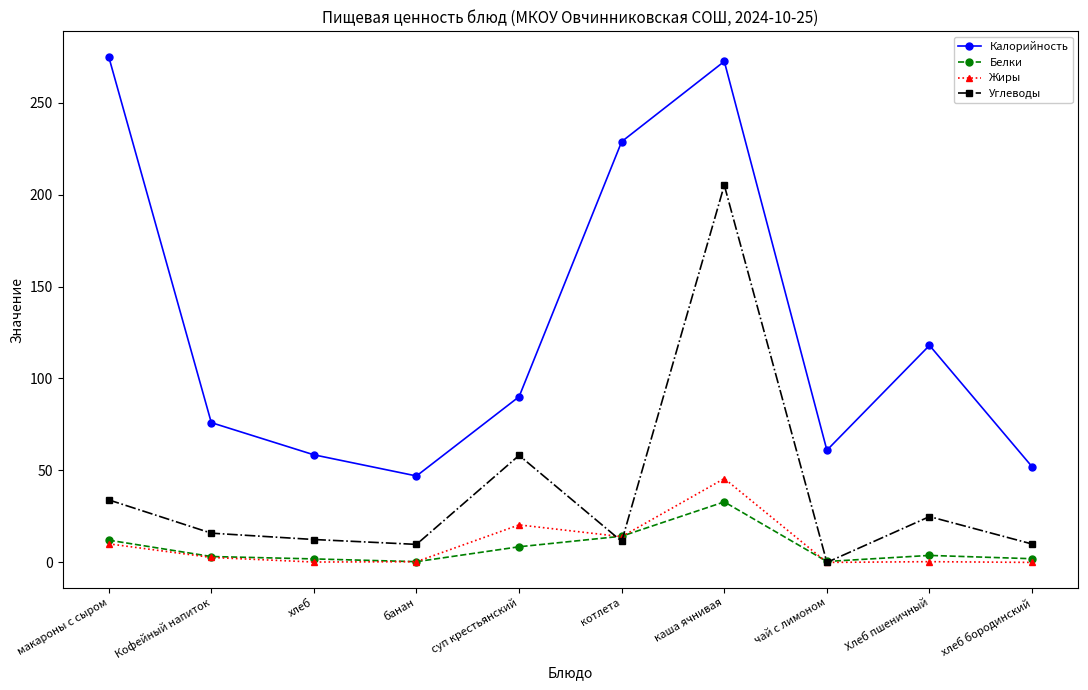

What is the greatest value displayed?

275.0